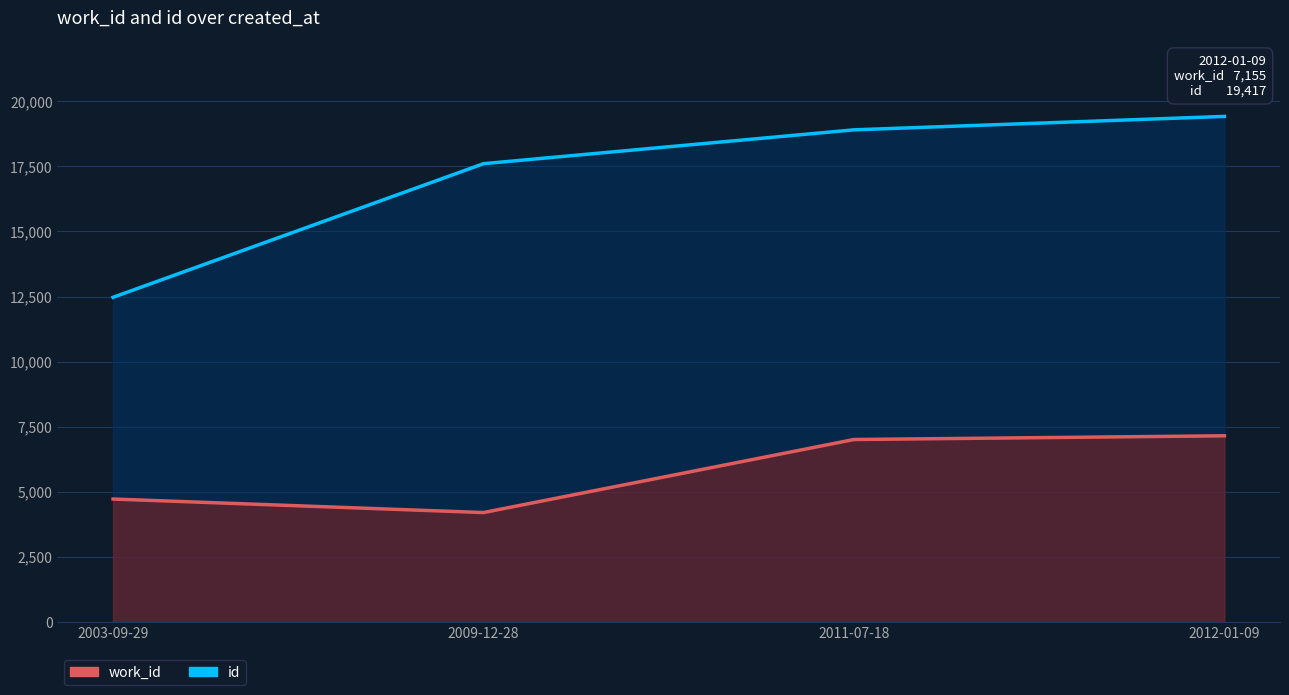

Is it true that id equals 29553 at 2012-01-09?

False